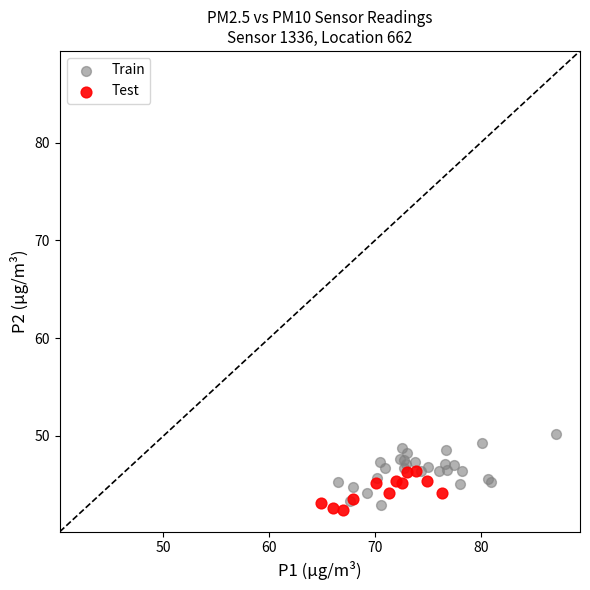

Which series contains the highest Y value?

Train